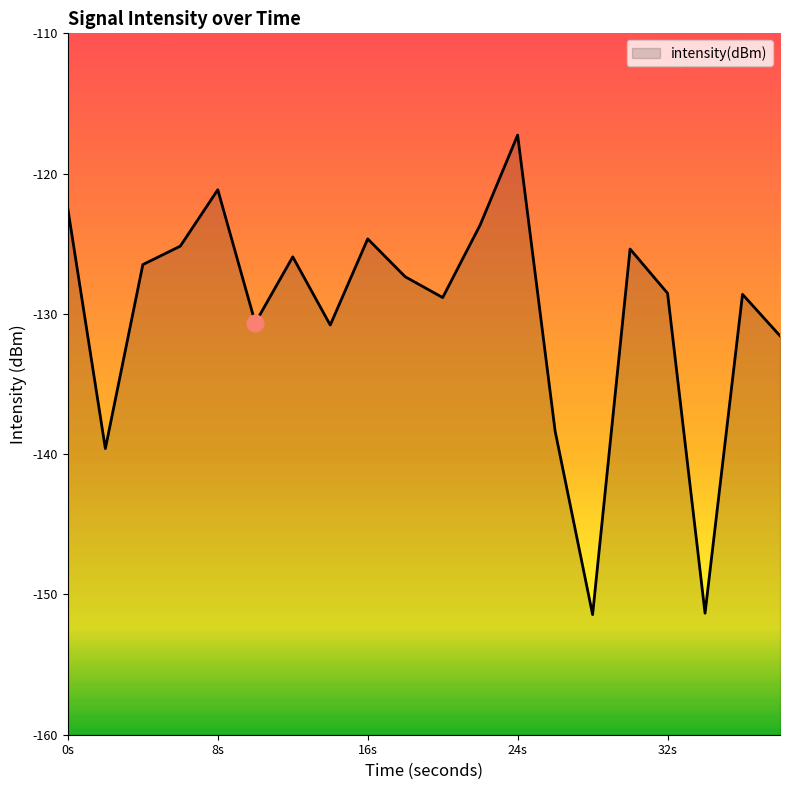

How many lines are shown in the chart?

1